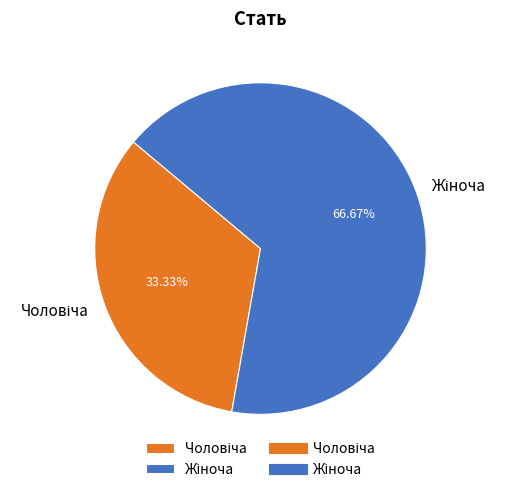

Does any single category account for the majority?

Yes